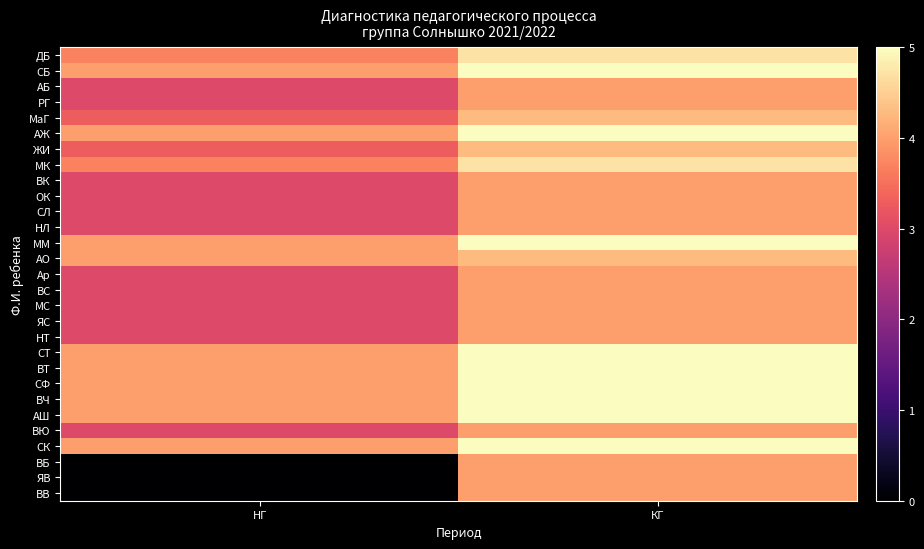

What is the total value across all series at КГ?

127.3